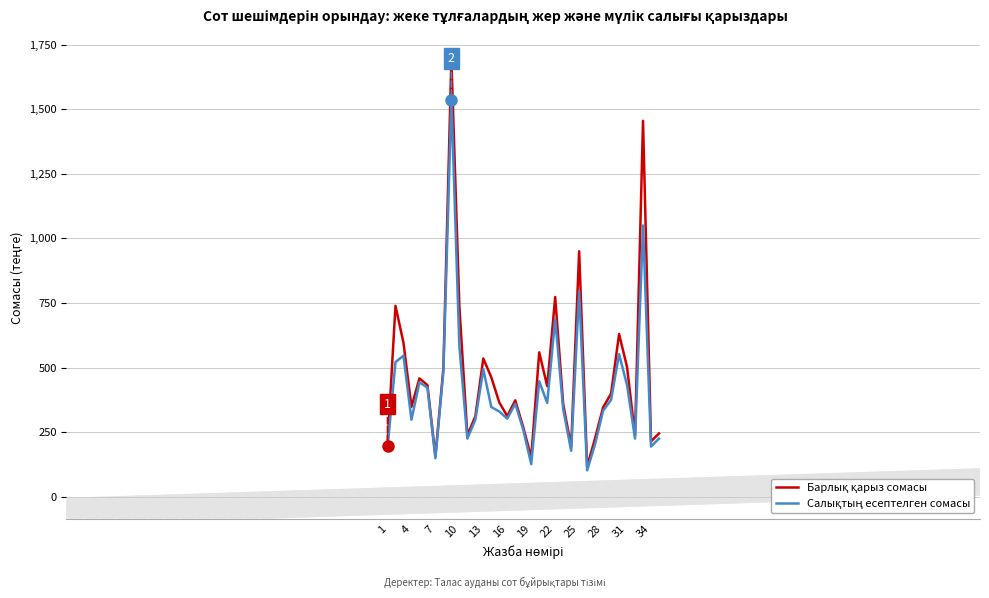

What is the minimum value shown in the chart?

102